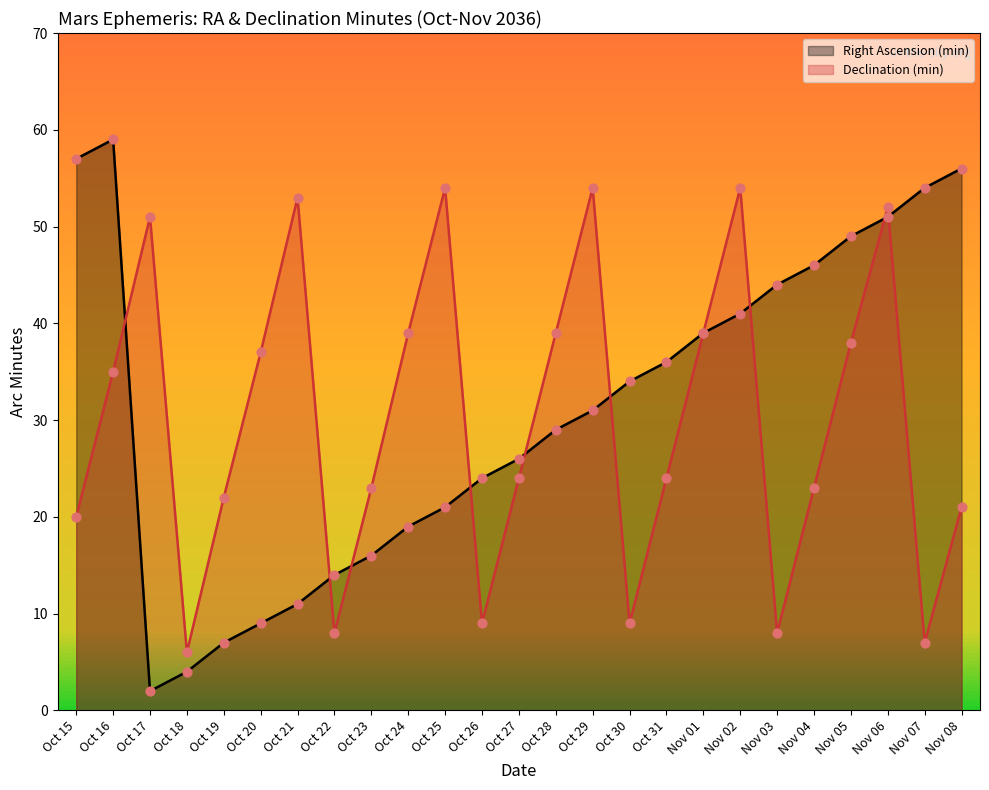

At which category is the sum across all series the highest?

Nov 06